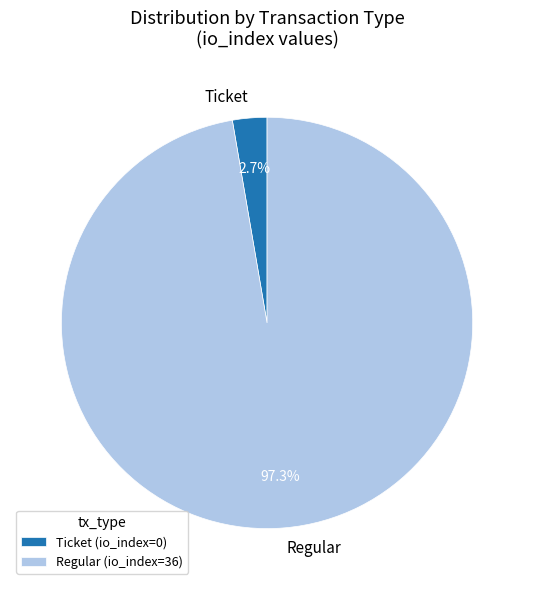

Rank the categories by value from highest to lowest.

Regular, Ticket